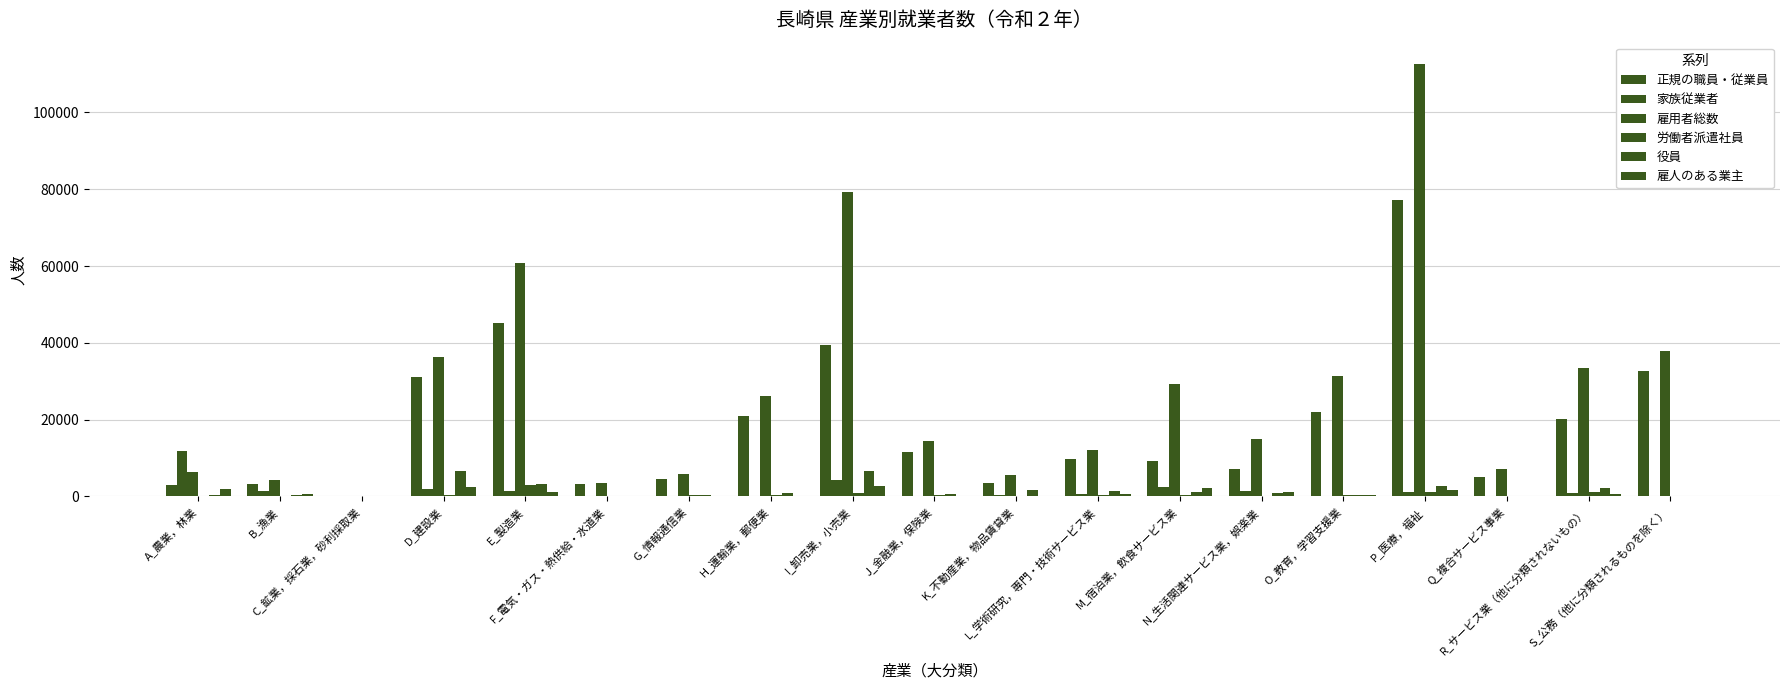

Is it true that 雇用者総数 equals 13856 at M_宿泊業，飲食サービス業?

False